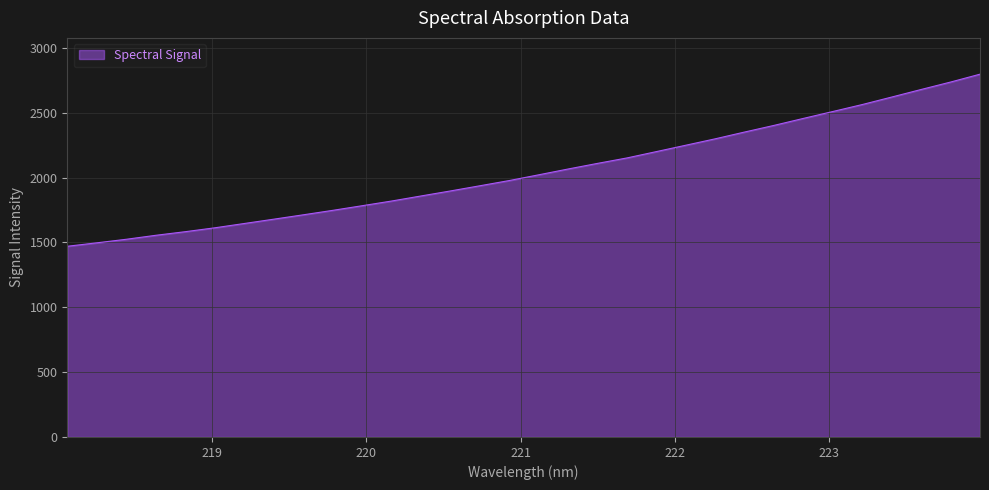

What is the difference between the maximum and minimum values?

1327.2